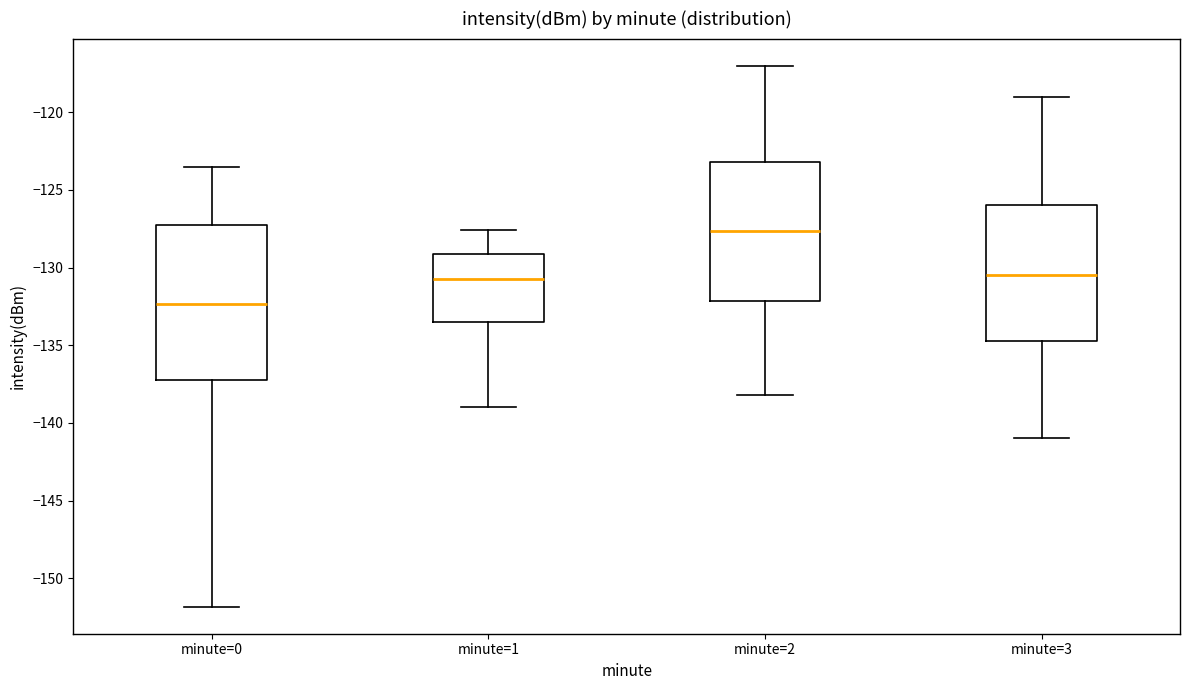

Reading left to right, transcribe this box plot: for each box, give where its median line is, the range the box spans, and where its two whiskers end, as read against the y-axis. The values are not printed on the chart, so give them approximately, as read against the axis.

minute=0: median -132.5, box -137.5 to -127.5, whiskers -152.0 to -123.5
minute=1: median -130.5, box -133.5 to -129.0, whiskers -139.0 to -127.5
minute=2: median -127.5, box -132.0 to -123.0, whiskers -138.0 to -117.0
minute=3: median -130.5, box -134.5 to -126.0, whiskers -141.0 to -119.0